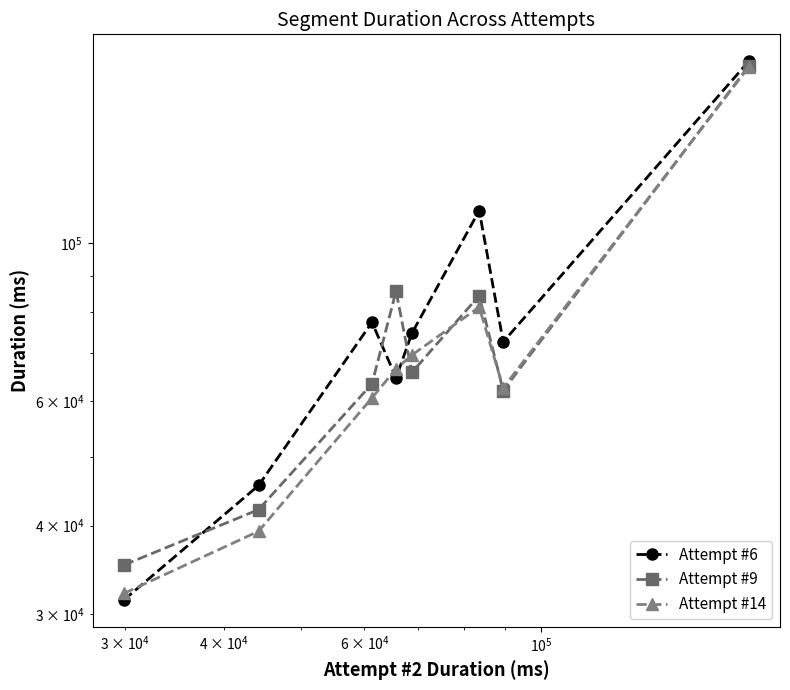

What is the highest value of the Attempt #14 series?

177340